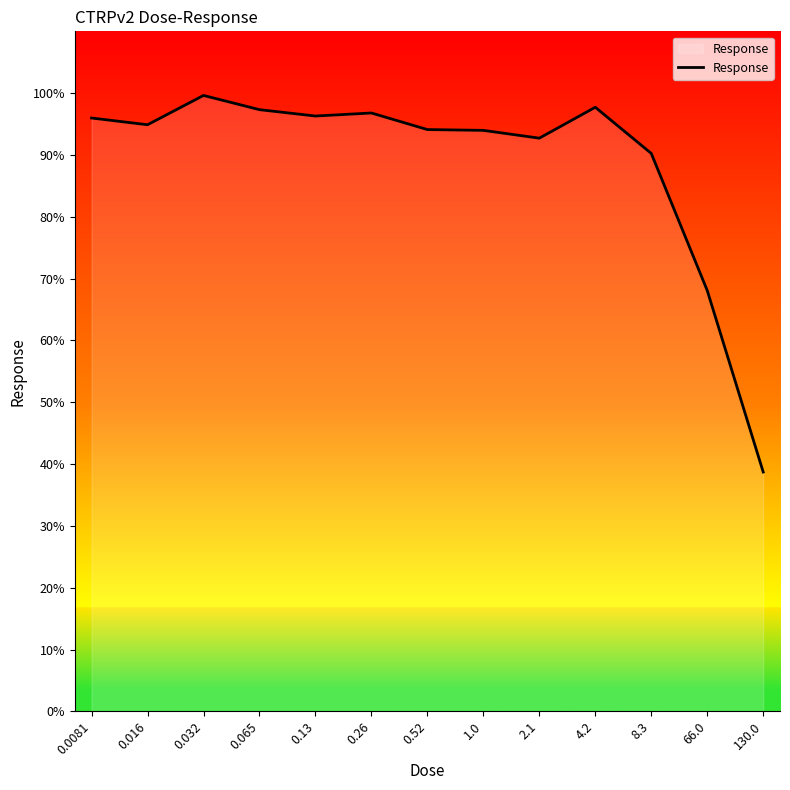

What is the minimum value shown in the chart?

38.7